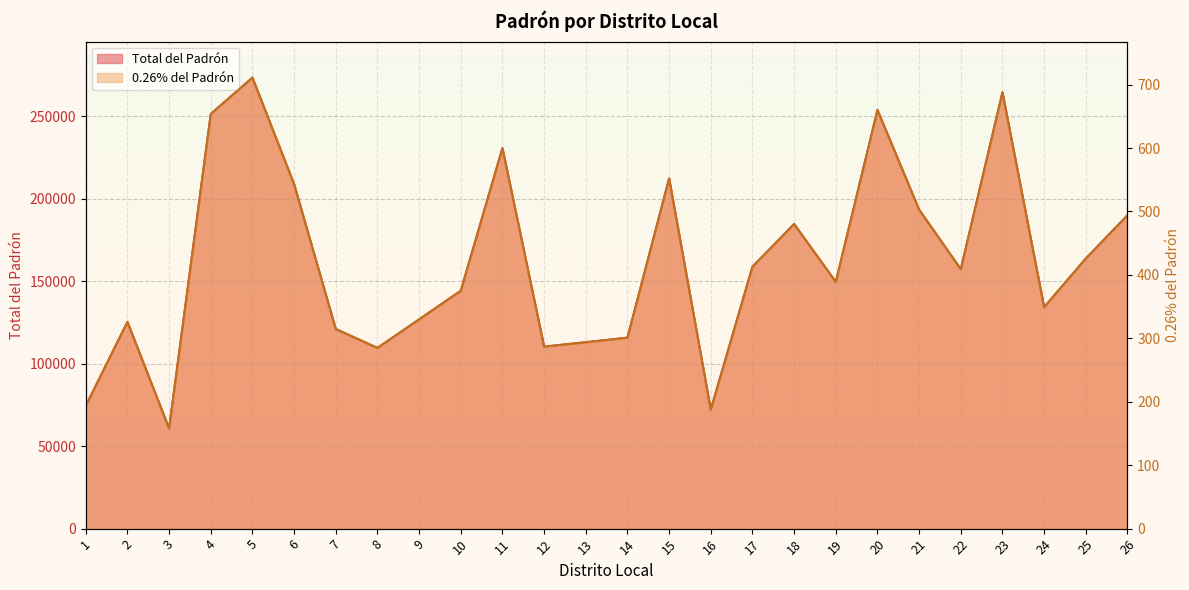

At which category is the sum across all series the highest?

5